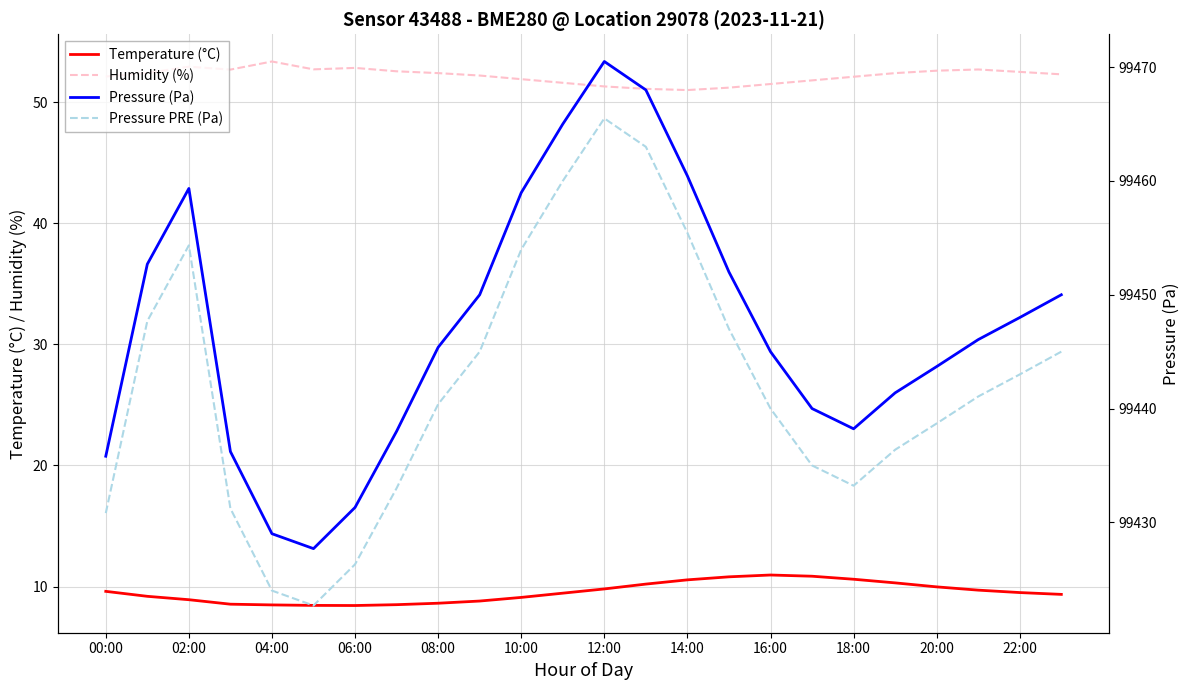

In Temperature (°C), how many points are higher than both neighbors (excluding endpoints)?

1